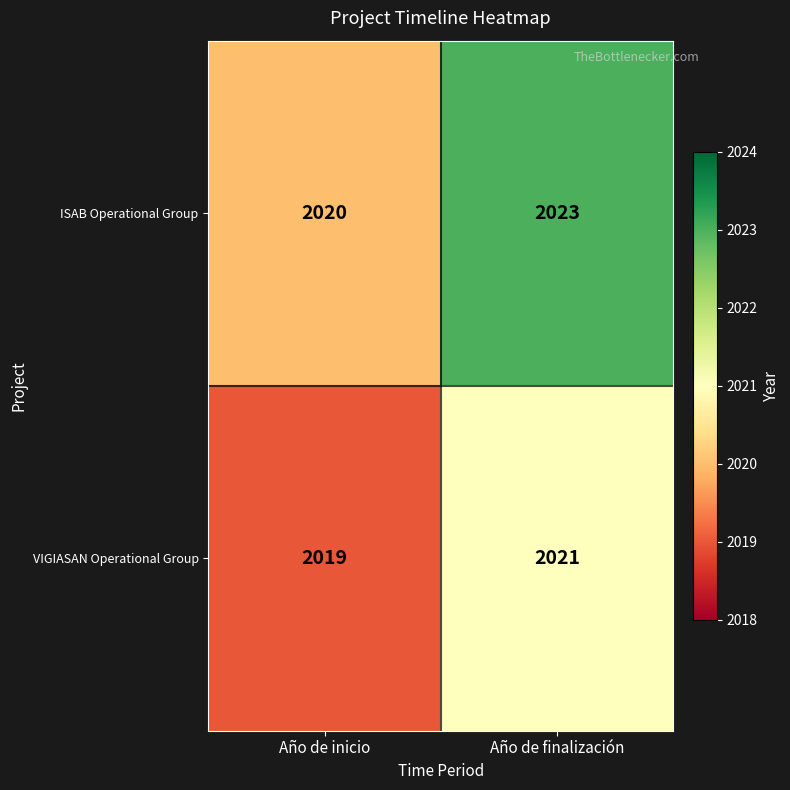

What is the sum of the VIGIASAN Operational Group values at Año de inicio and Año de finalización?

4040